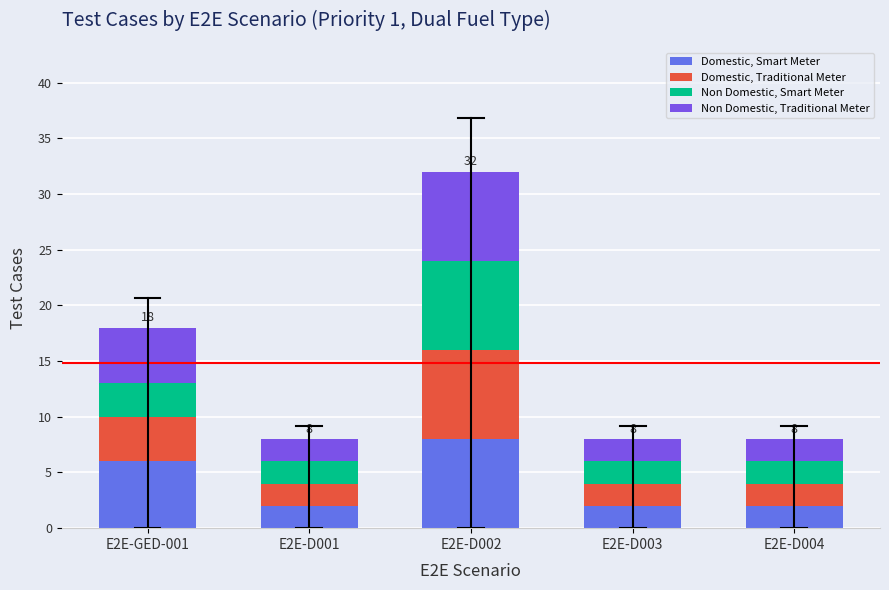

At which category is the sum across all series the highest?

E2E-D002